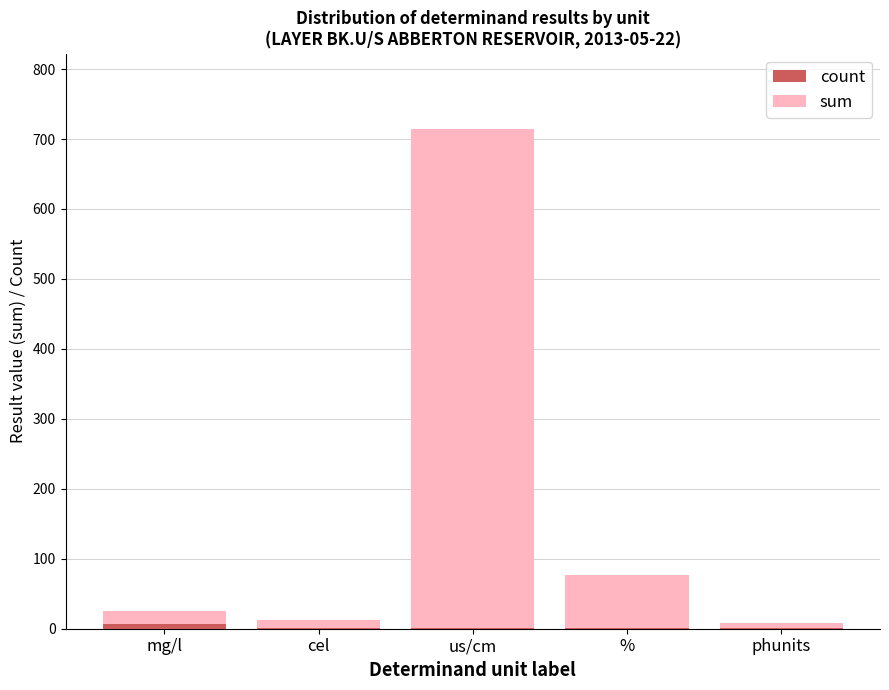

What is the difference between the maximum and minimum values in the count series?

6.0